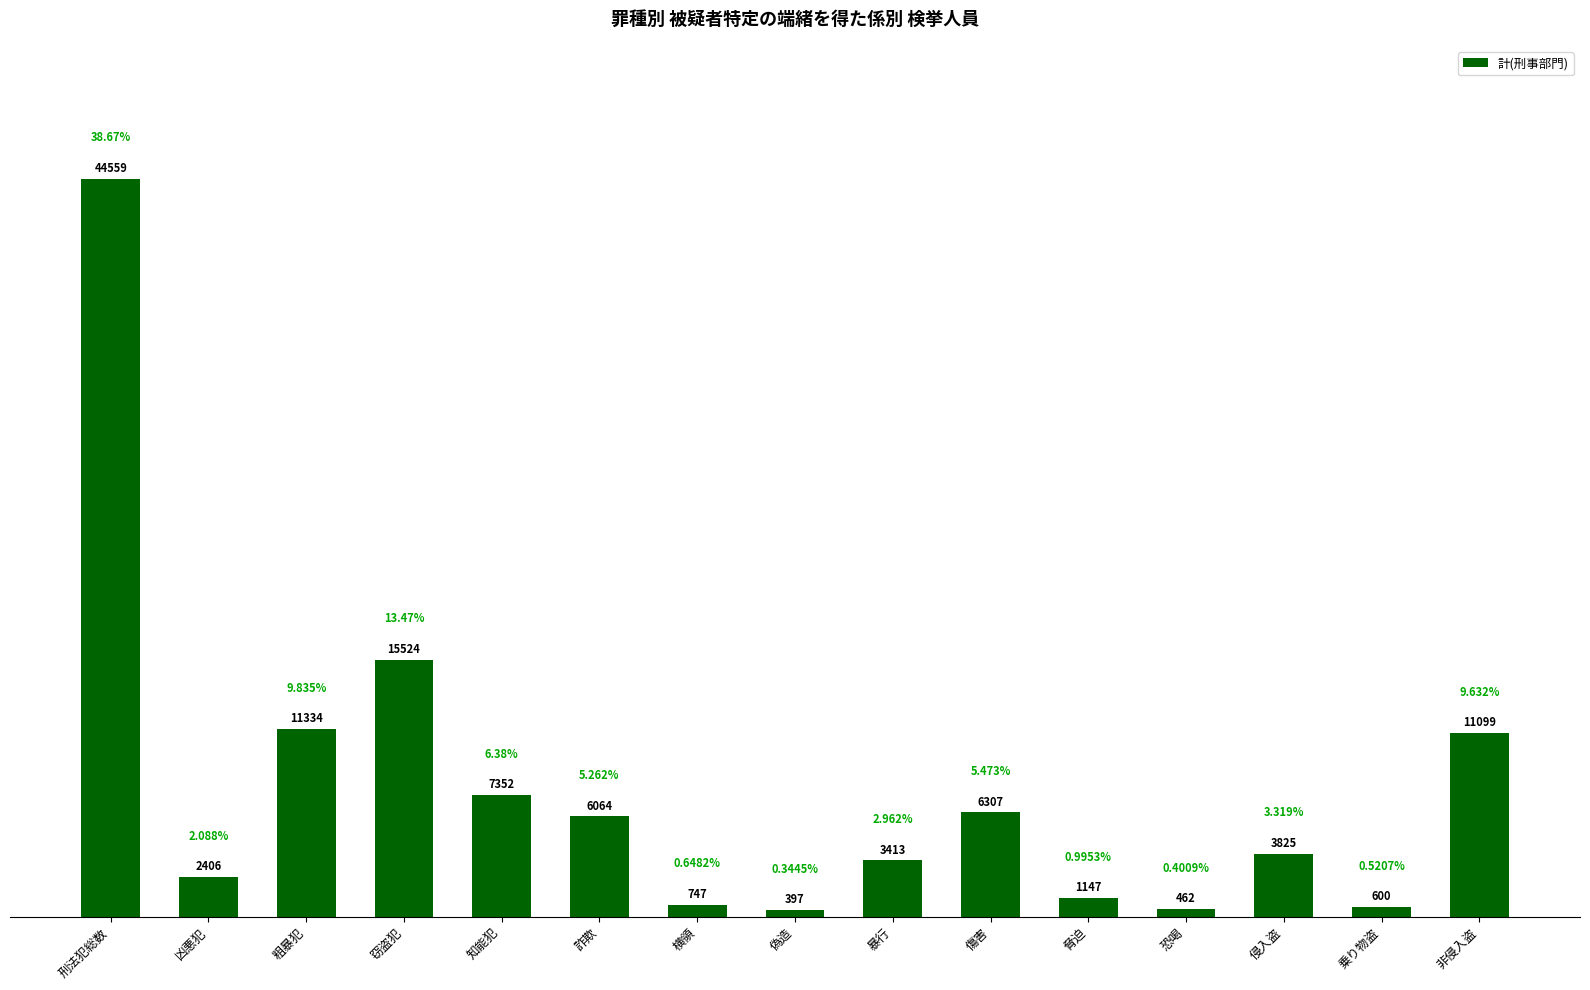

What is the difference between the second highest and minimum values?

15127